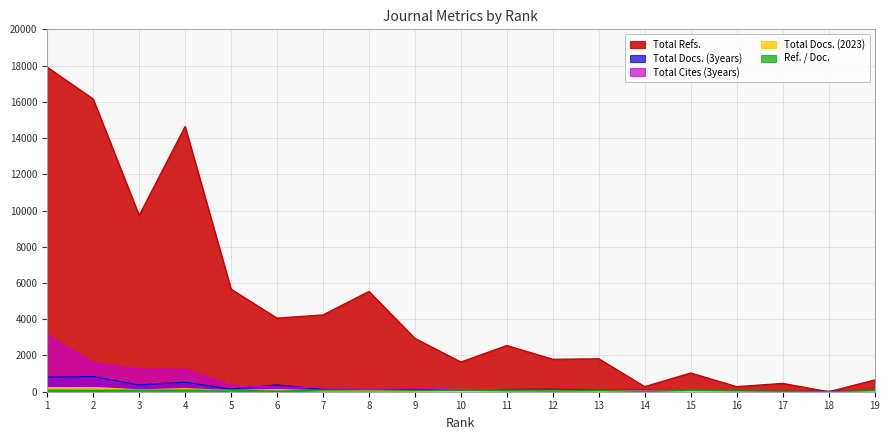

Reading left to right, list all the values displayed in this chart.

Total Docs. (2023): 220	231	102	163	68	112	47	53	37	17	39	44	28	24	14	6	5	0	11
Total Docs. (3years): 804	839	375	524	142	374	123	102	120	86	126	133	69	78	35	31	10	25	11
Total Refs.: 17916	16154	9729	14641	5660	4063	4240	5537	2944	1639	2552	1790	1818	283	1035	281	461	0	647
Total Cites (3years): 3122	1604	1246	1242	355	259	229	227	218	112	111	103	80	65	40	29	8	7	6
Ref. / Doc.: 81	69	95	89	83	36	90	104	79	96	65	40	64	11	73	46	20	0	58